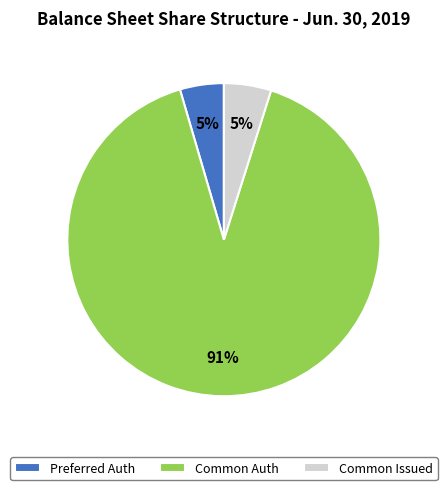

Between Common Issued and Common Auth, which is larger?

Common Auth